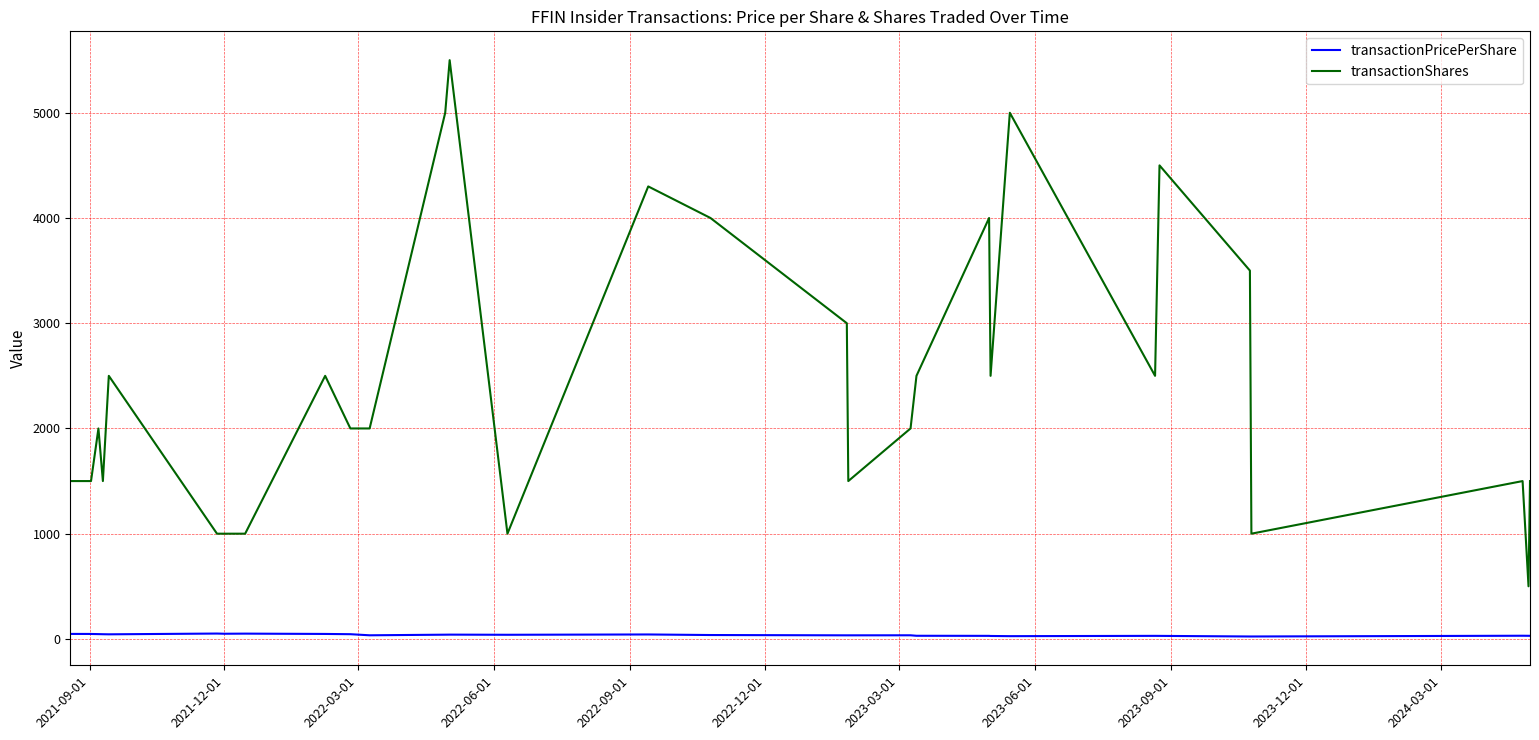

What is the difference between the maximum and minimum values in the transactionShares series?

5000.0